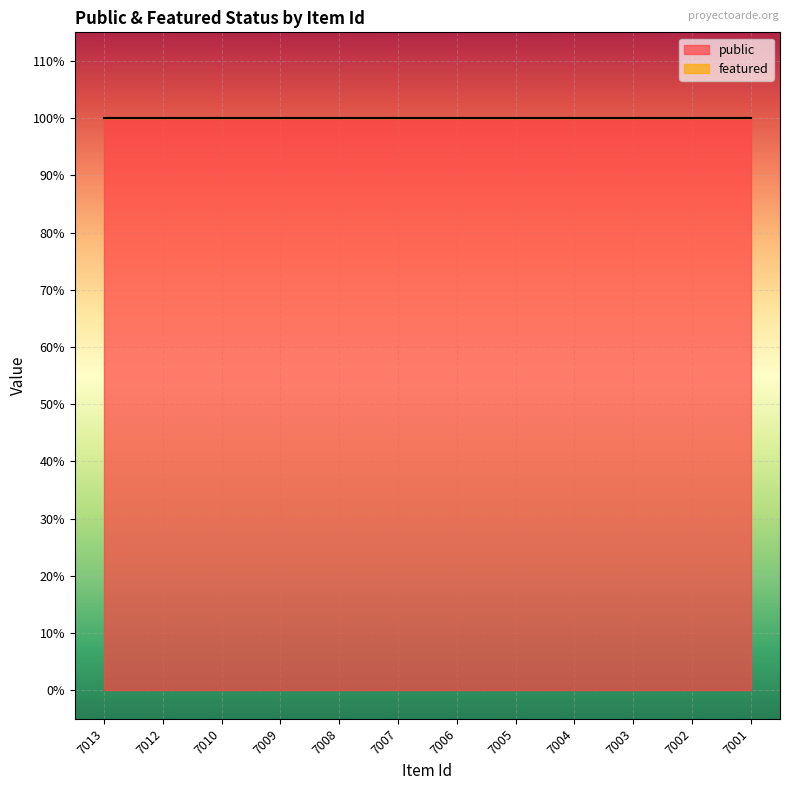

True or false: public and featured intersect in this chart.

False